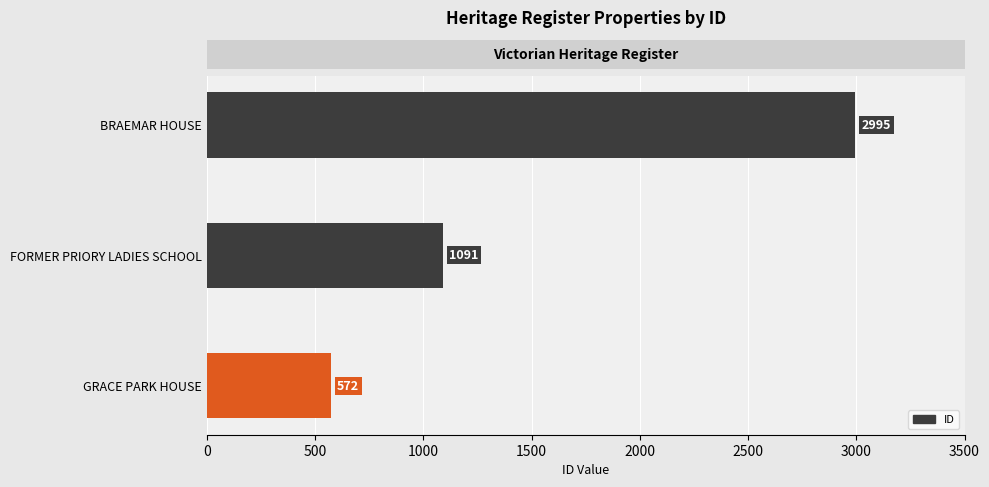

Reading top to bottom, transcribe all the data shown in this chart.

2995	1091	572